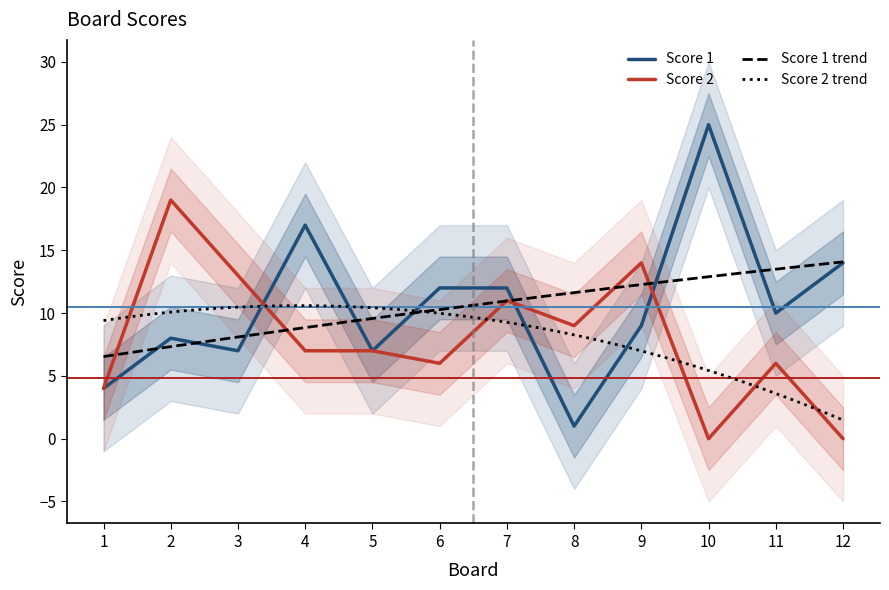

Between 4 and 10, which series saw the biggest shift?

Score 1